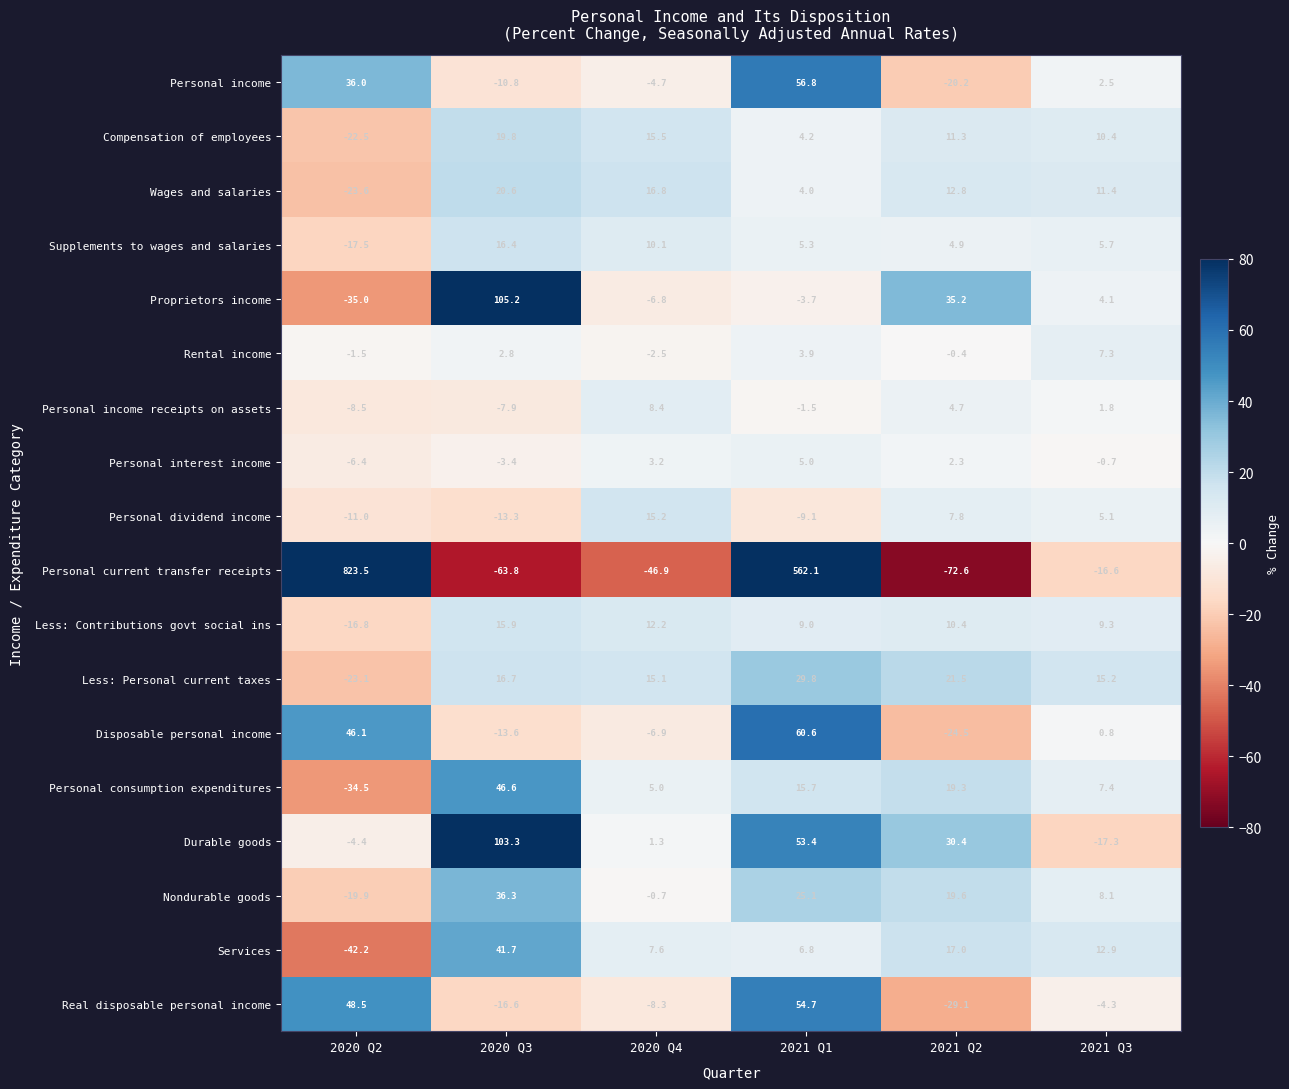

List the series in order of their peak value, lowest first.

Personal interest income, Rental income, Personal income receipts on assets, Personal dividend income, Less: Contributions govt social ins, Supplements to wages and salaries, Compensation of employees, Wages and salaries, Less: Personal current taxes, Nondurable goods, Services, Personal consumption expenditures, Real disposable personal income, Personal income, Disposable personal income, Durable goods, Proprietors income, Personal current transfer receipts